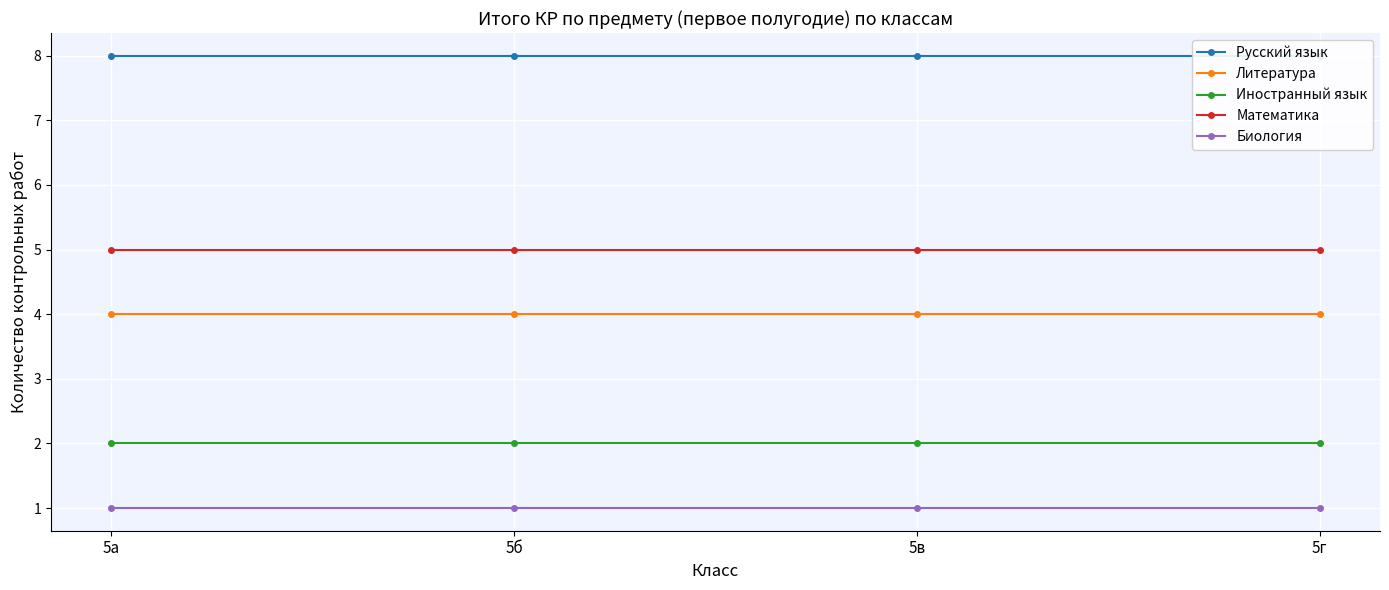

At which label does Биология reach its minimum?

5а